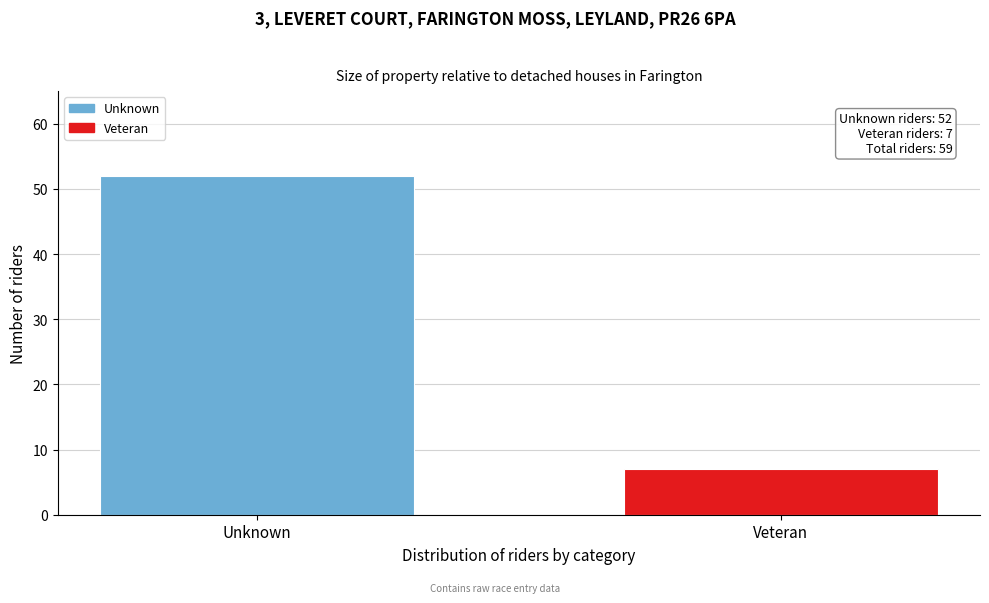

Reading left to right, extract all data points from this chart.

52	7